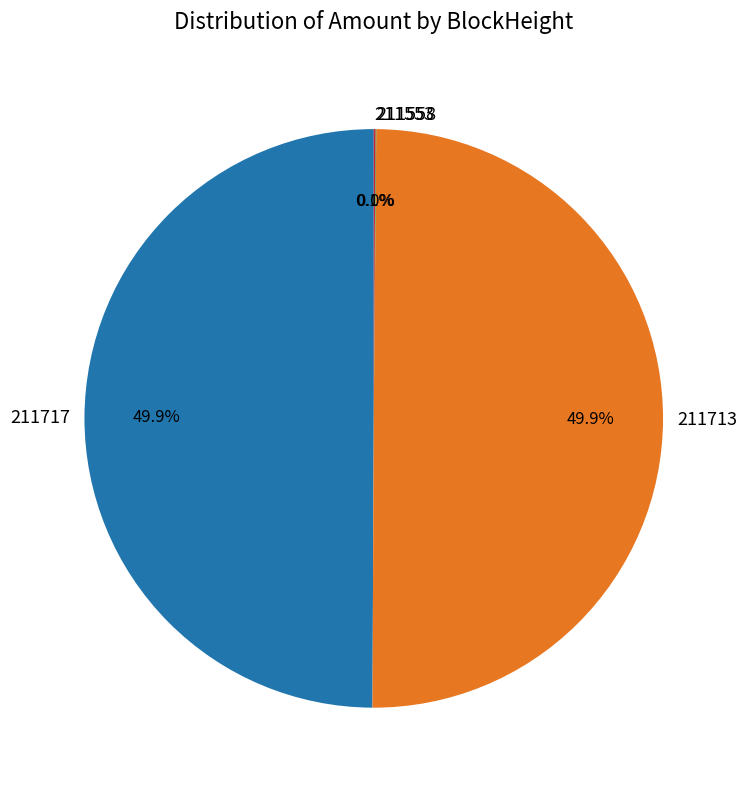

Which has a higher value, 211553 or 211717?

211717